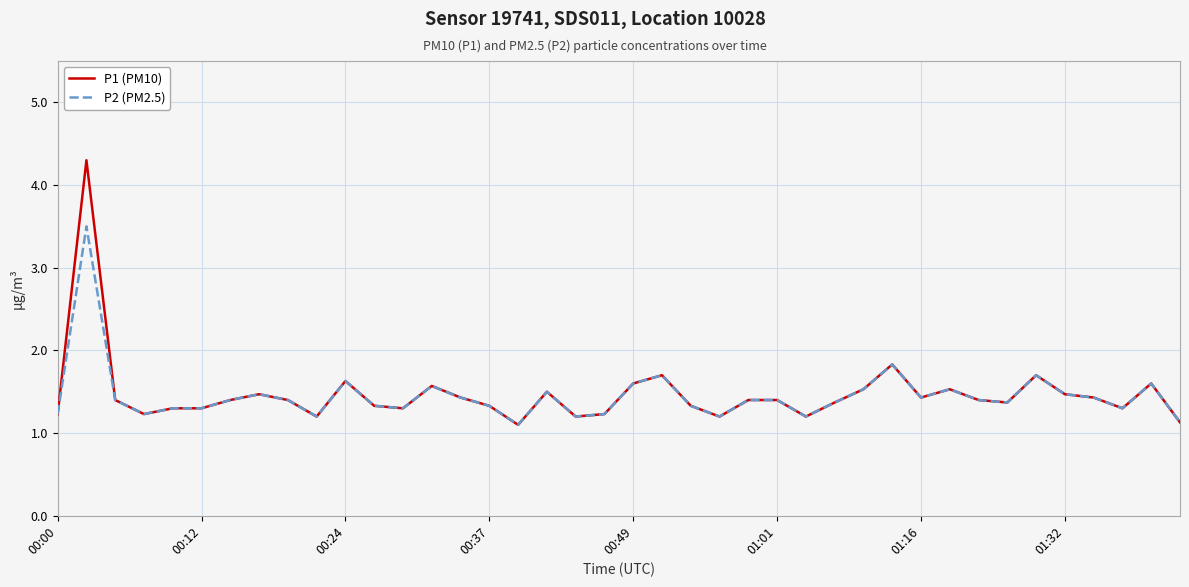

What is the difference between the second highest and second lowest values in the P1 (PM10) series?

0.7